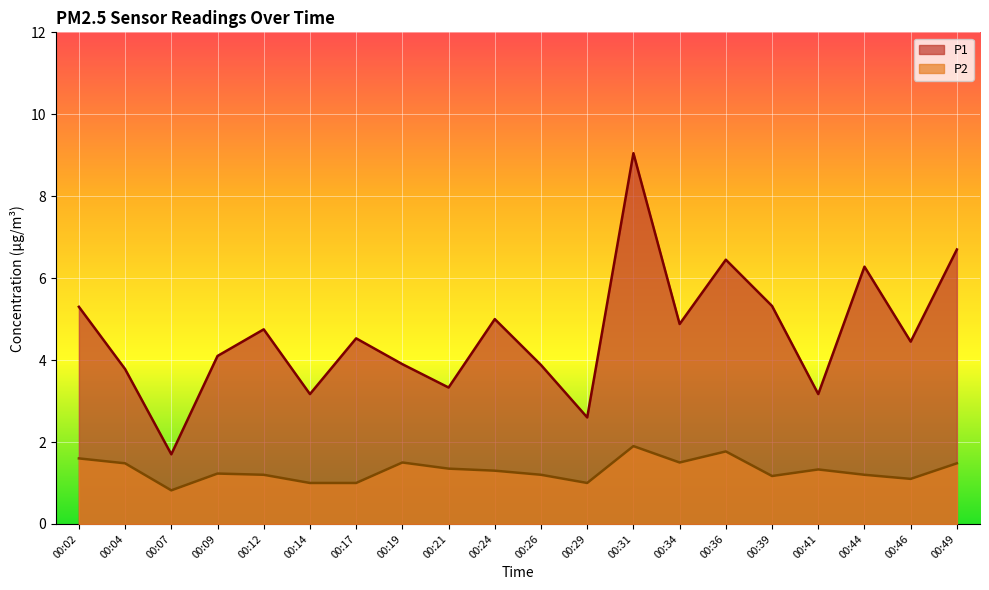

What is the value of the P1 point at the 19th from the left?

4.5